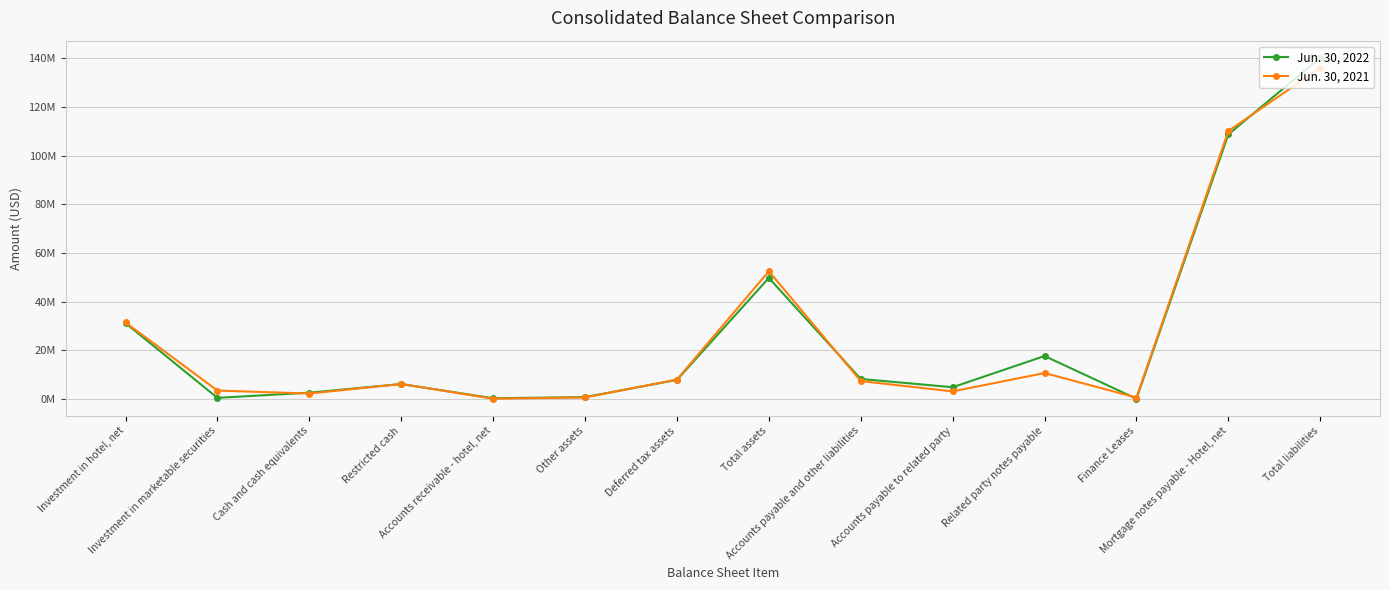

Is this an area chart (filled region under the line)?

No